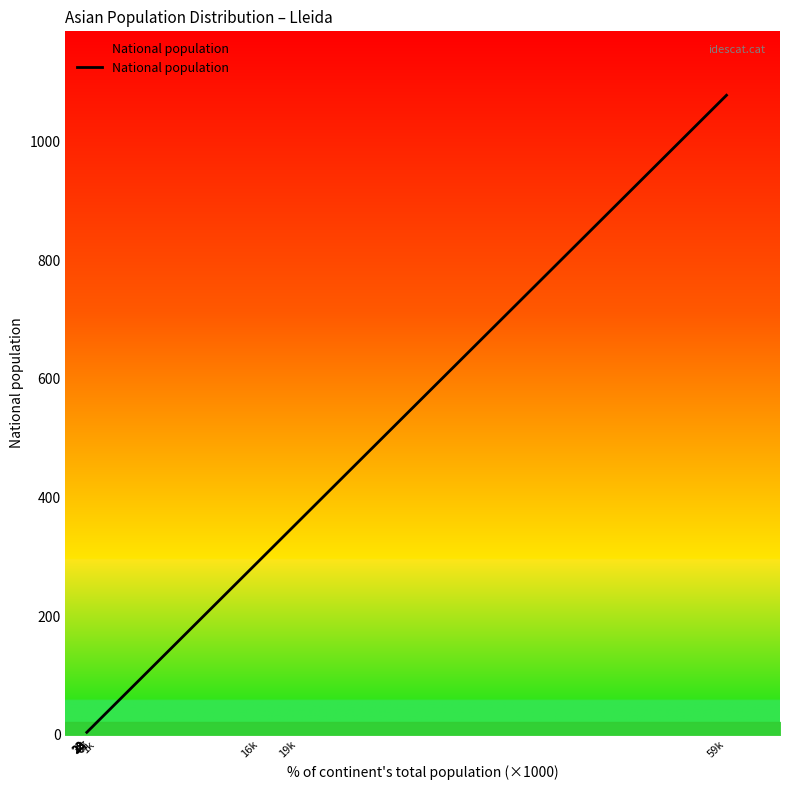

Reading left to right, what are all the values shown in this chart?

4	4	5	5	6	11	12	20	294	358	1078